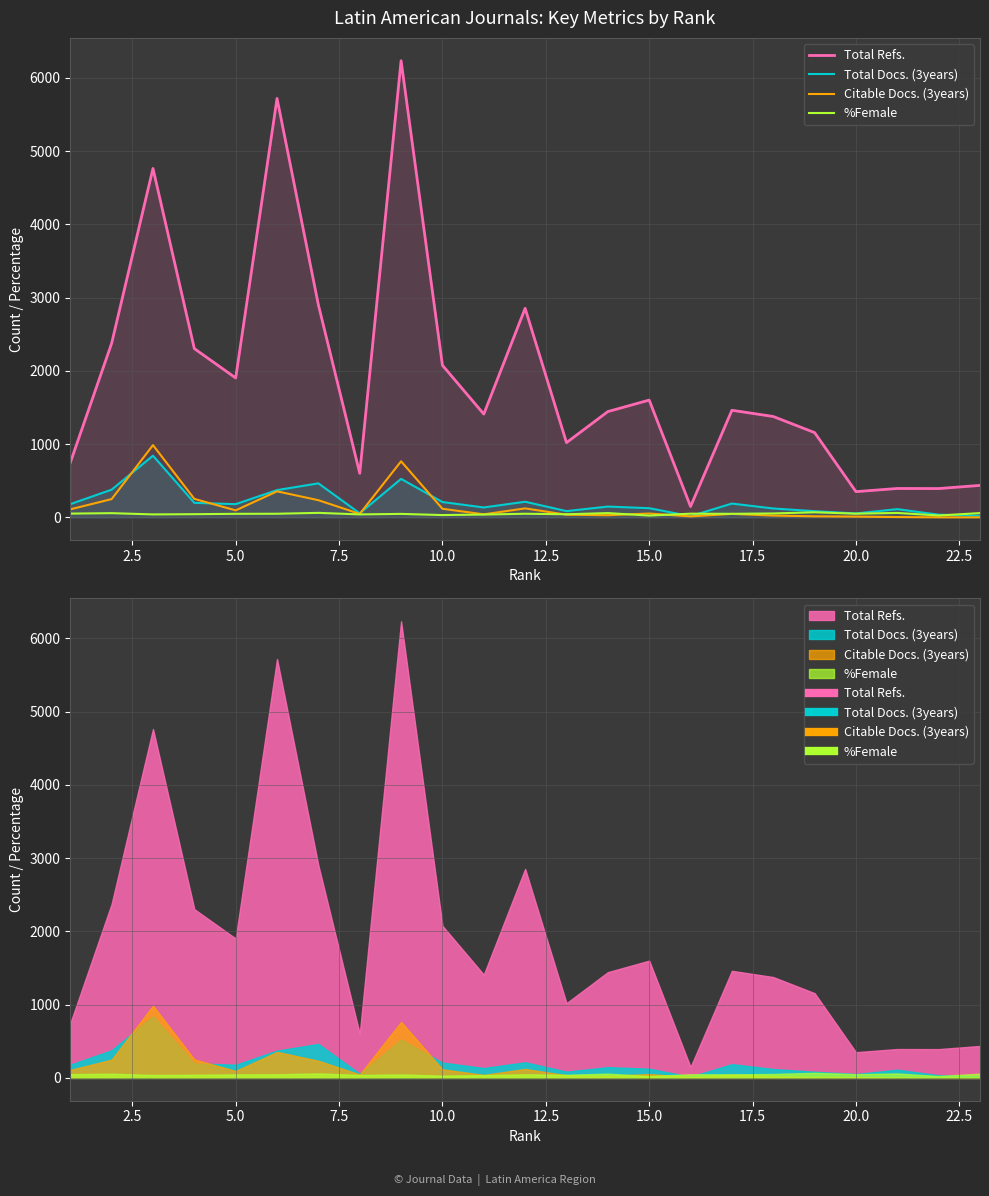

What is the maximum value shown in the chart?

6235